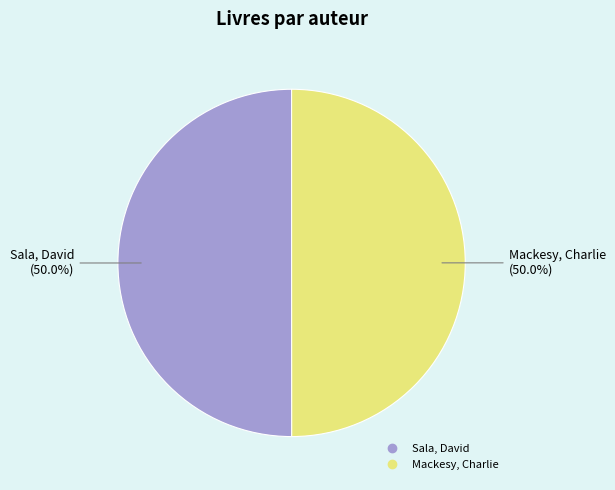

Do Mackesy, Charlie and Sala, David together represent more than half of the pie?

Yes